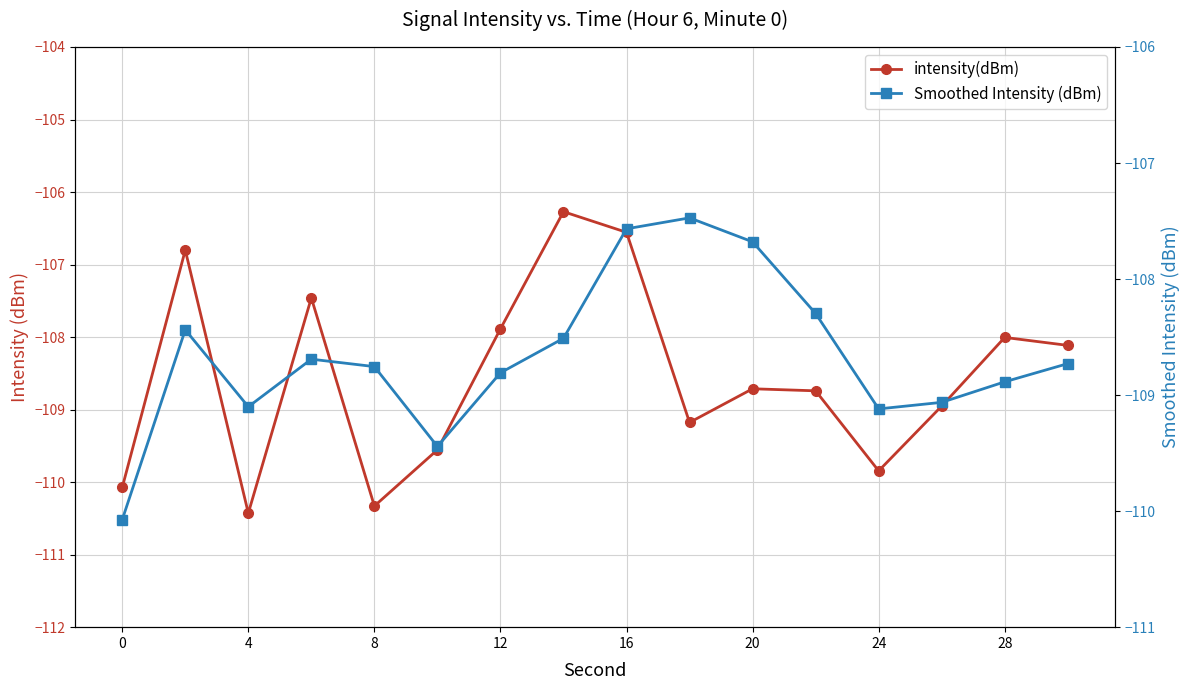

How many lines are shown in the chart?

2